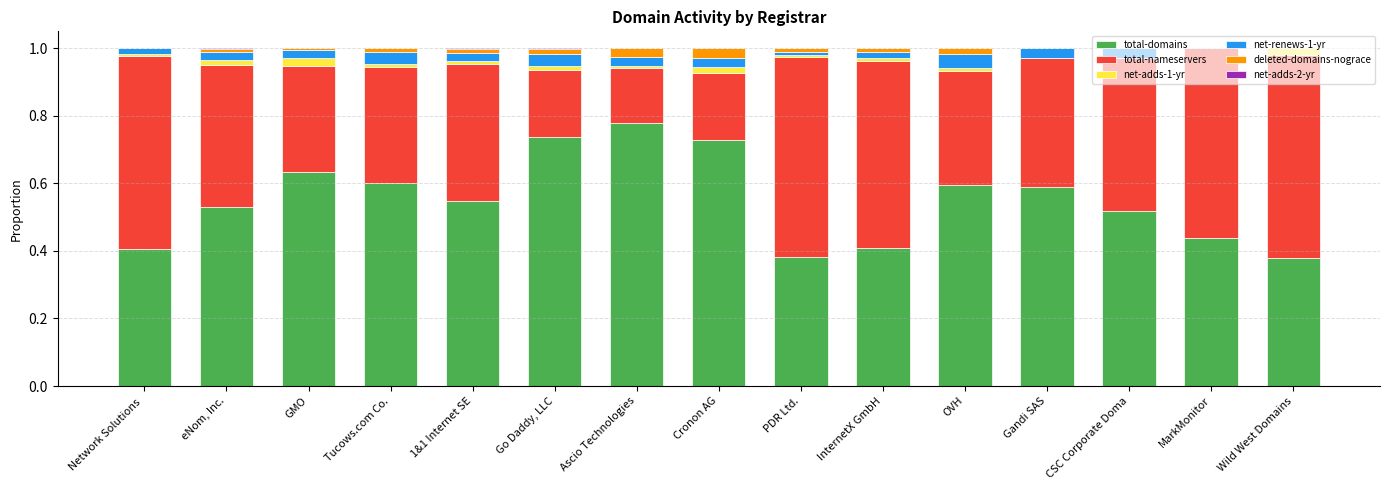

The value of total-domains at Network Solutions  is 0.3. True or false?

False